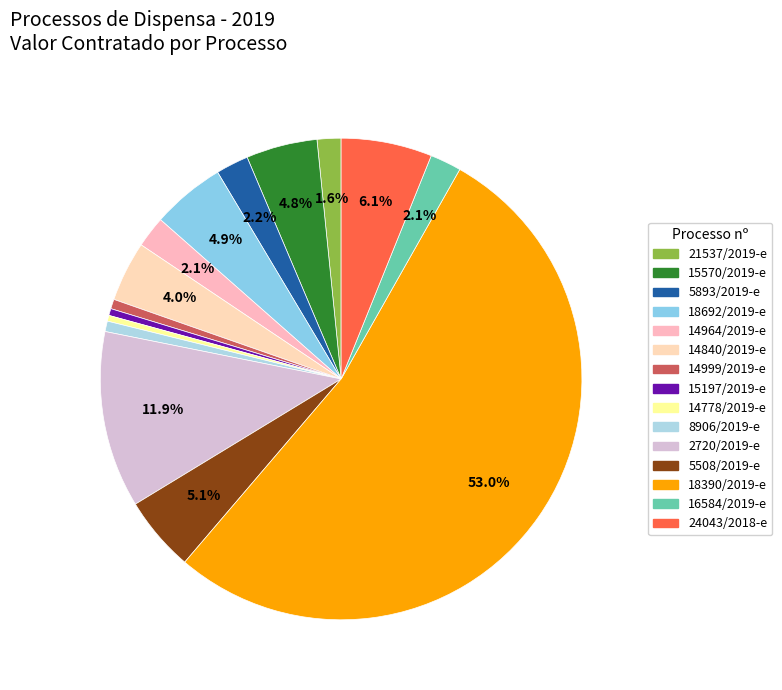

How many segments does this pie chart have?

15